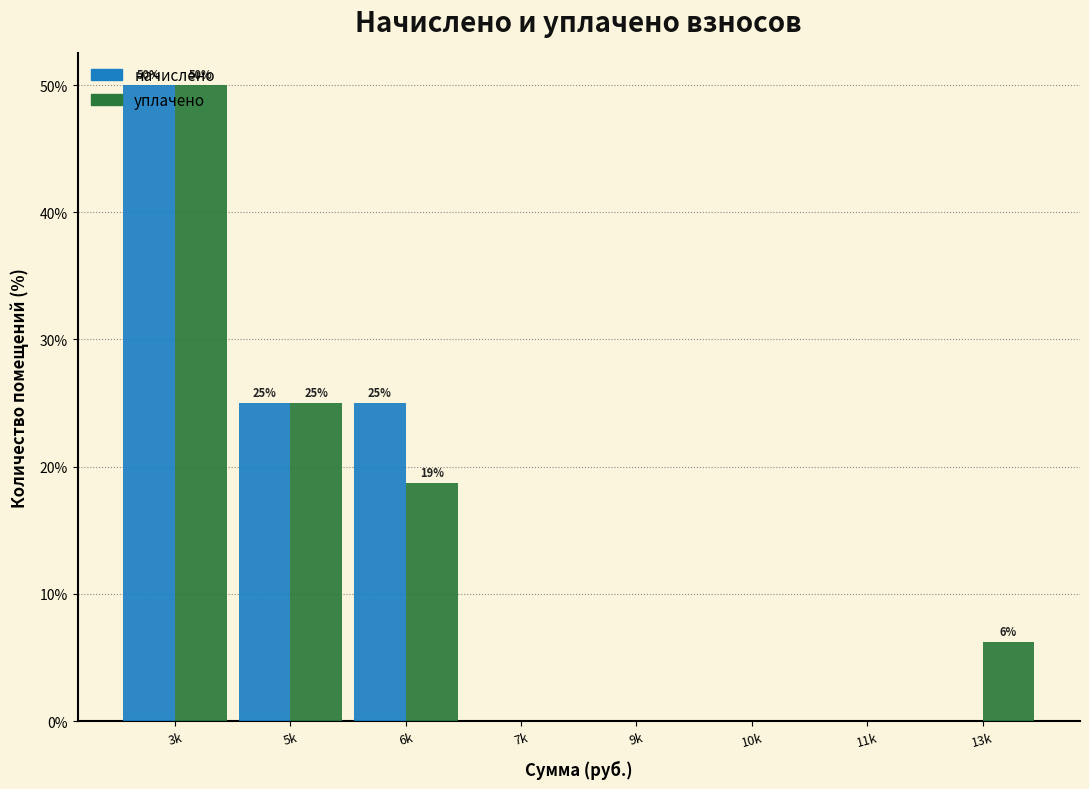

What is the highest value of the начислено series?

50.0